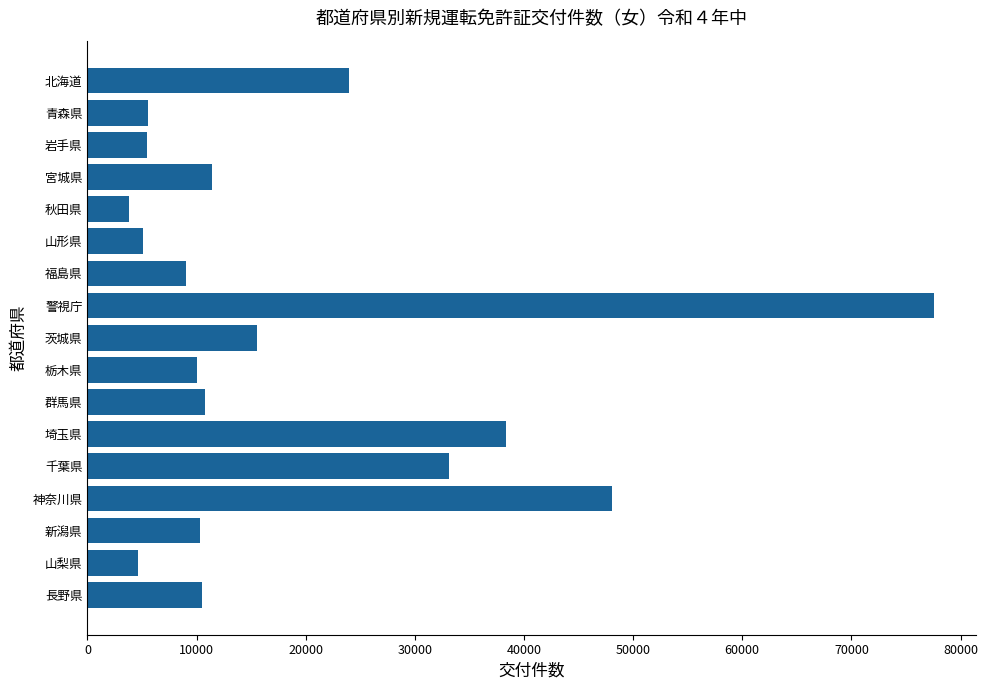

What is the change in value from 警視庁 to 神奈川県?

-29442